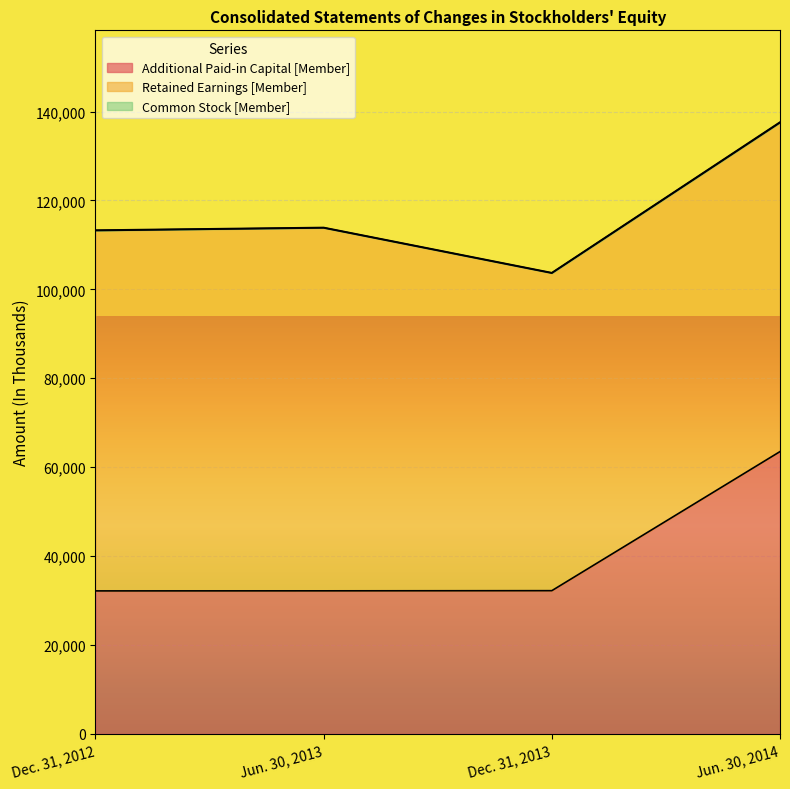

Reading left to right, extract all data points from this chart.

Additional Paid-in Capital [Member]: 32155	32169	32207	63497
Retained Earnings [Member]: 81078	81661	71444	74007
Common Stock [Member]: 85	85	85	126